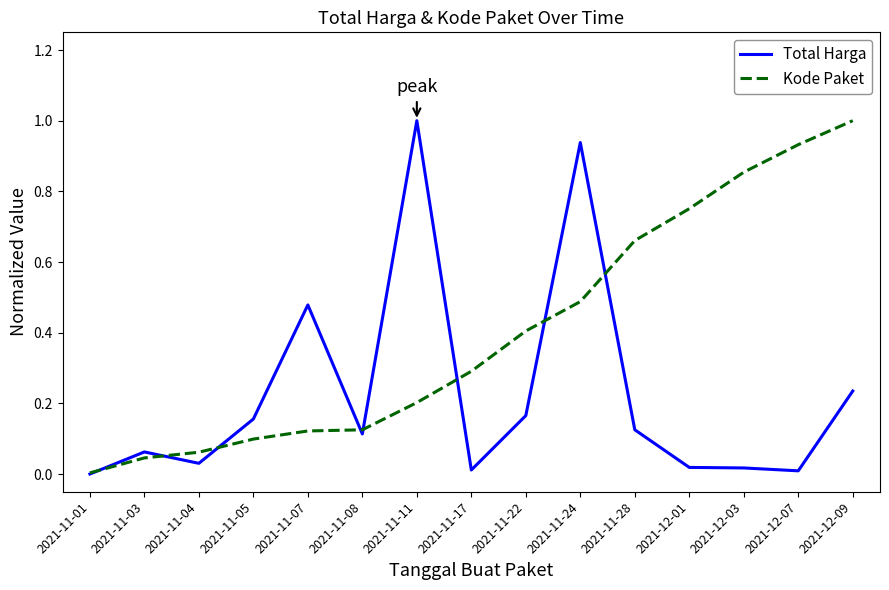

The Kode Paket series shows 0.1 at 2021-11-05. True or false?

True